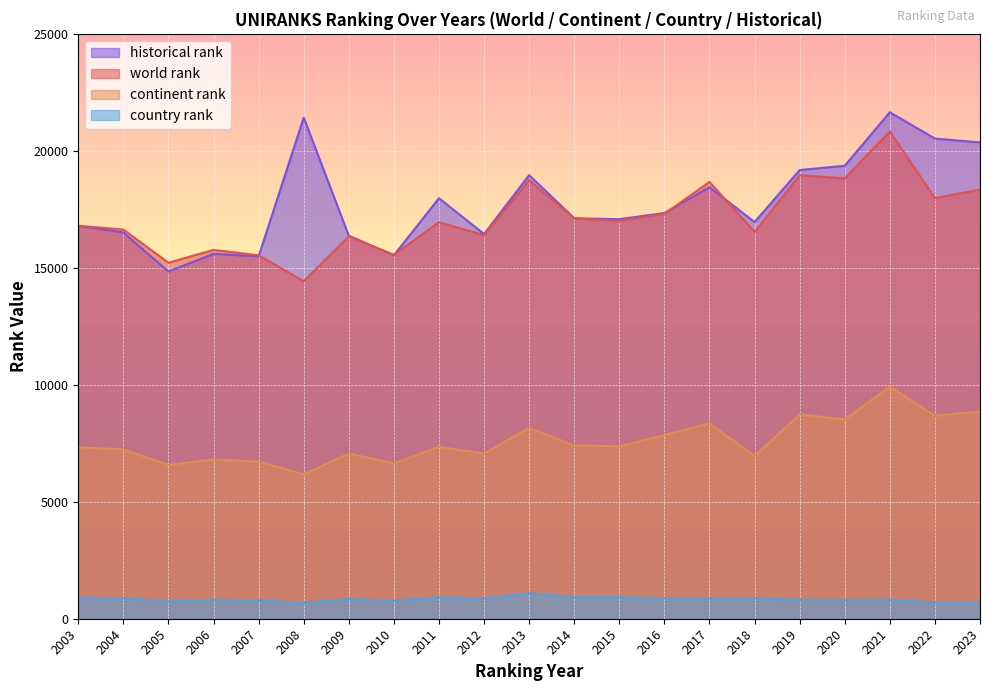

What is the value of the historical rank point at the 13th from the left?

17078.5